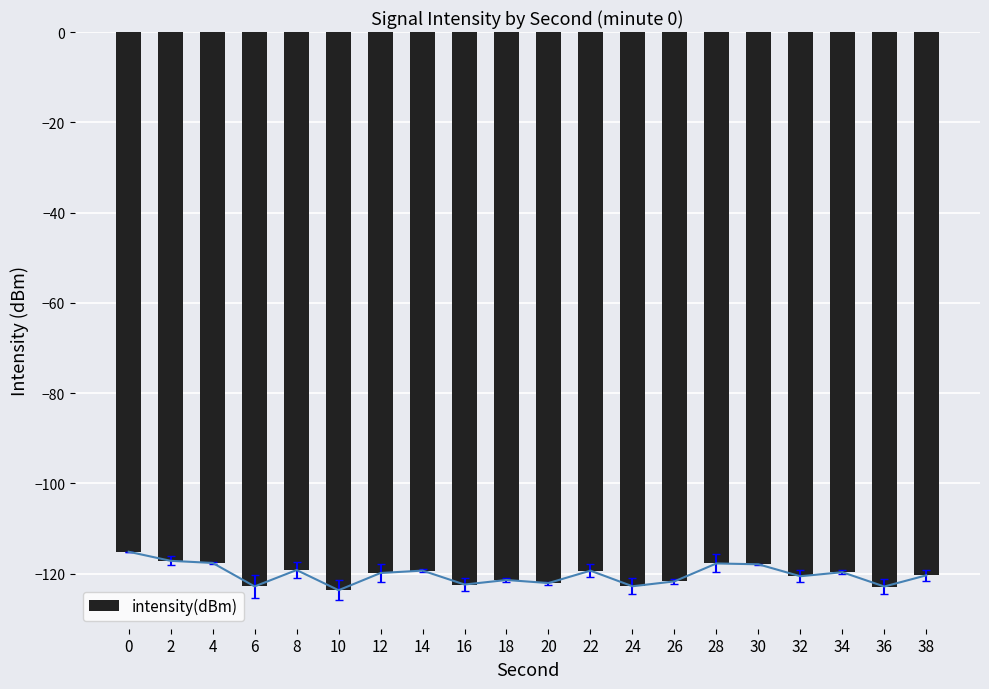

Rank the categories by value from lowest to highest.

10, 36, 6, 24, 16, 20, 26, 18, 32, 38, 12, 34, 22, 14, 8, 30, 28, 4, 2, 0